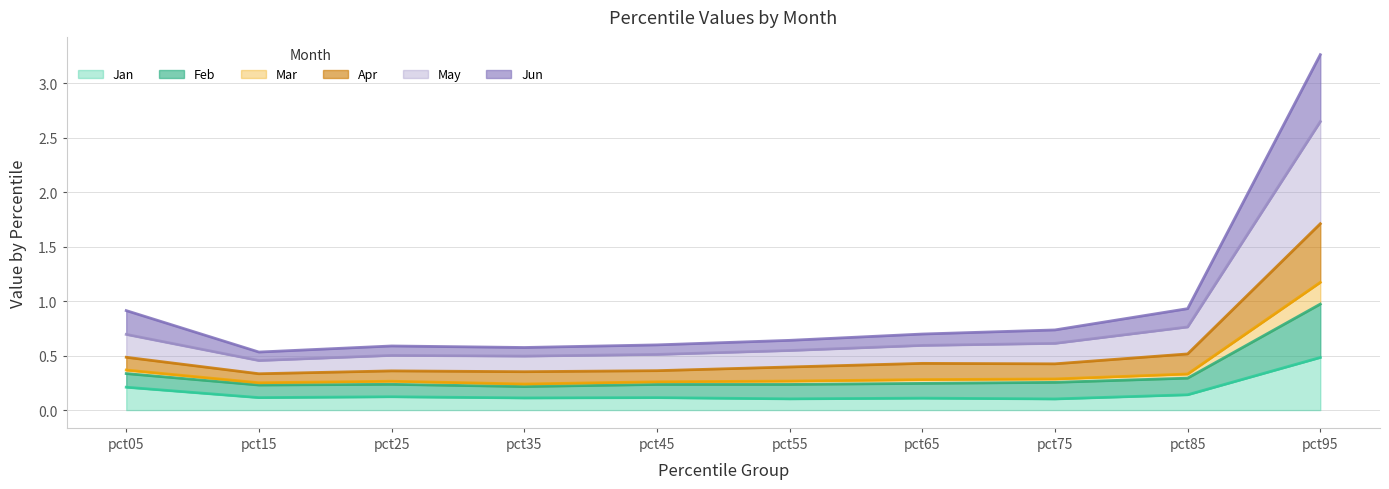

At which label does Jan reach its peak?

pct95